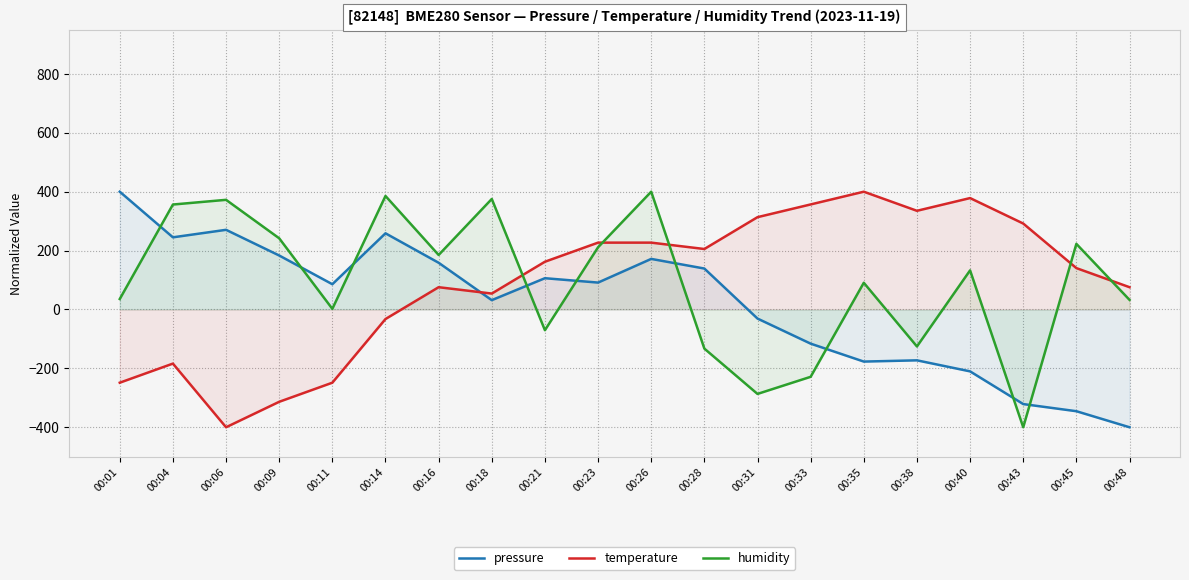

Which series has the largest total across all categories?

temperature